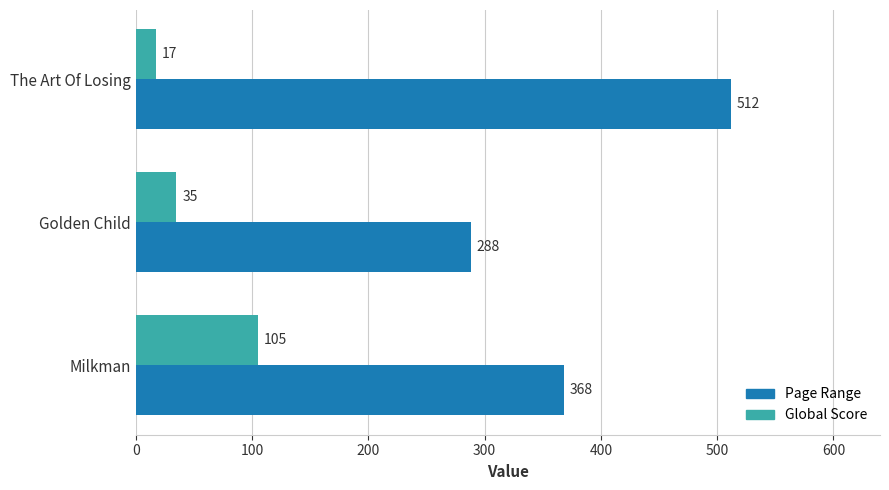

Which series has the largest range (max minus min)?

Page Range